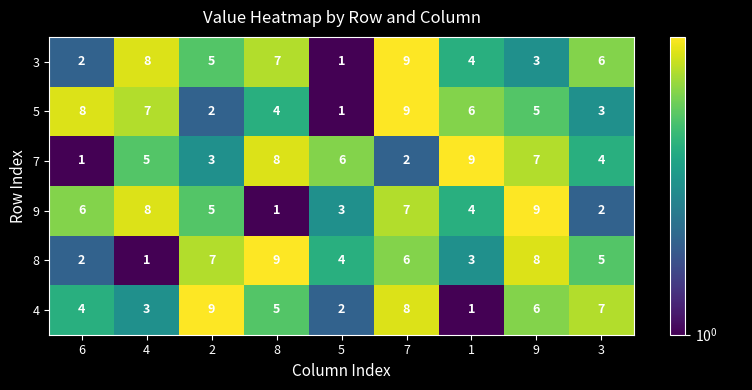

What is the sum of the 8 values at 7 and 9?

14